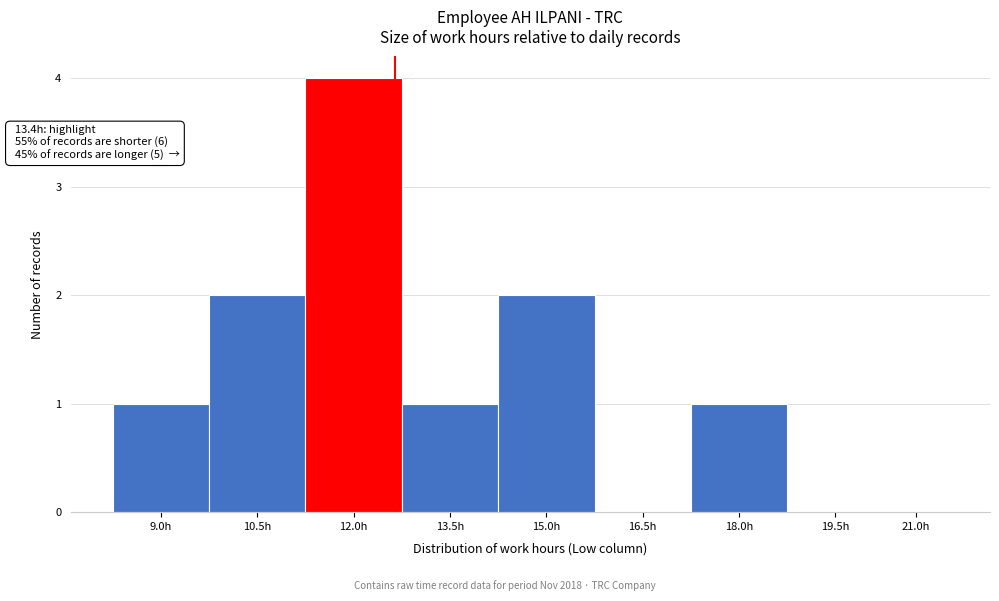

Reading right to left, transcribe all the data shown in this chart.

21.0h=0	19.5h=0	18.0h=1	16.5h=0	15.0h=2	13.5h=1	12.0h=4	10.5h=2	9.0h=1